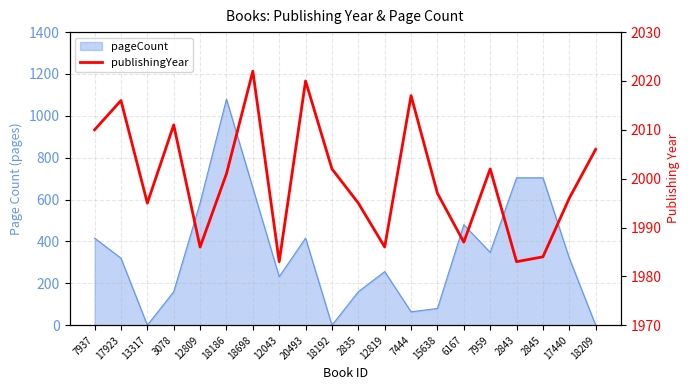

What position from the left is 7444?

13